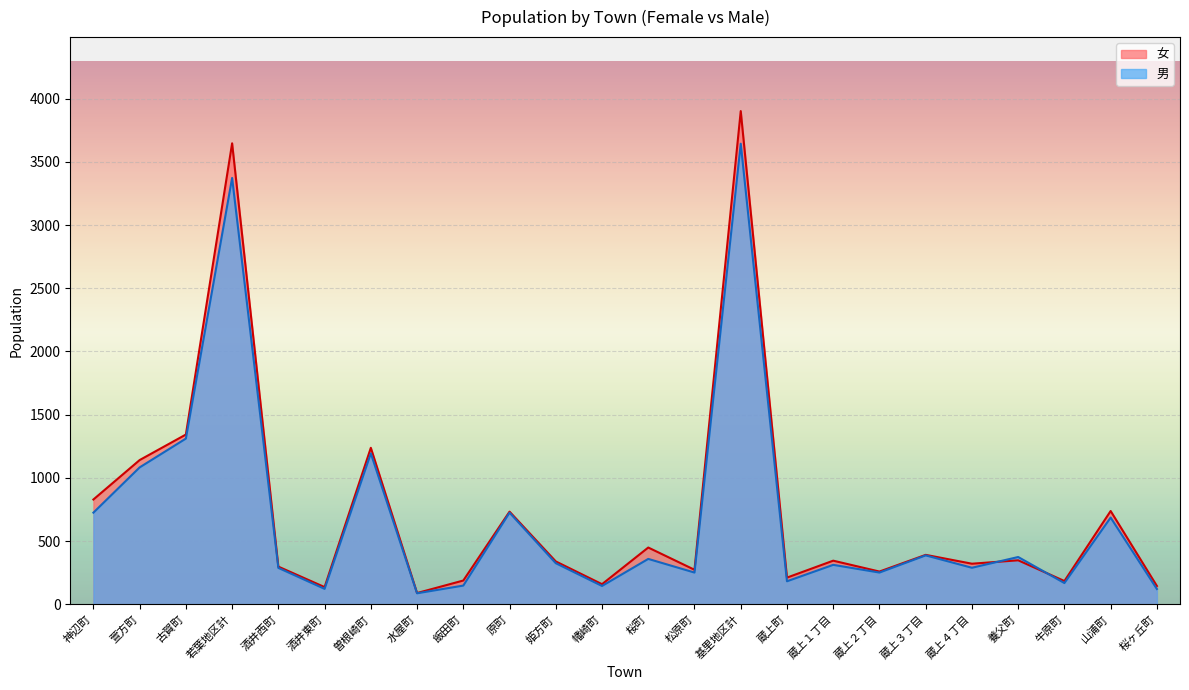

What is the sum of the 男 values at 萱方町 and 飯田町?

1231